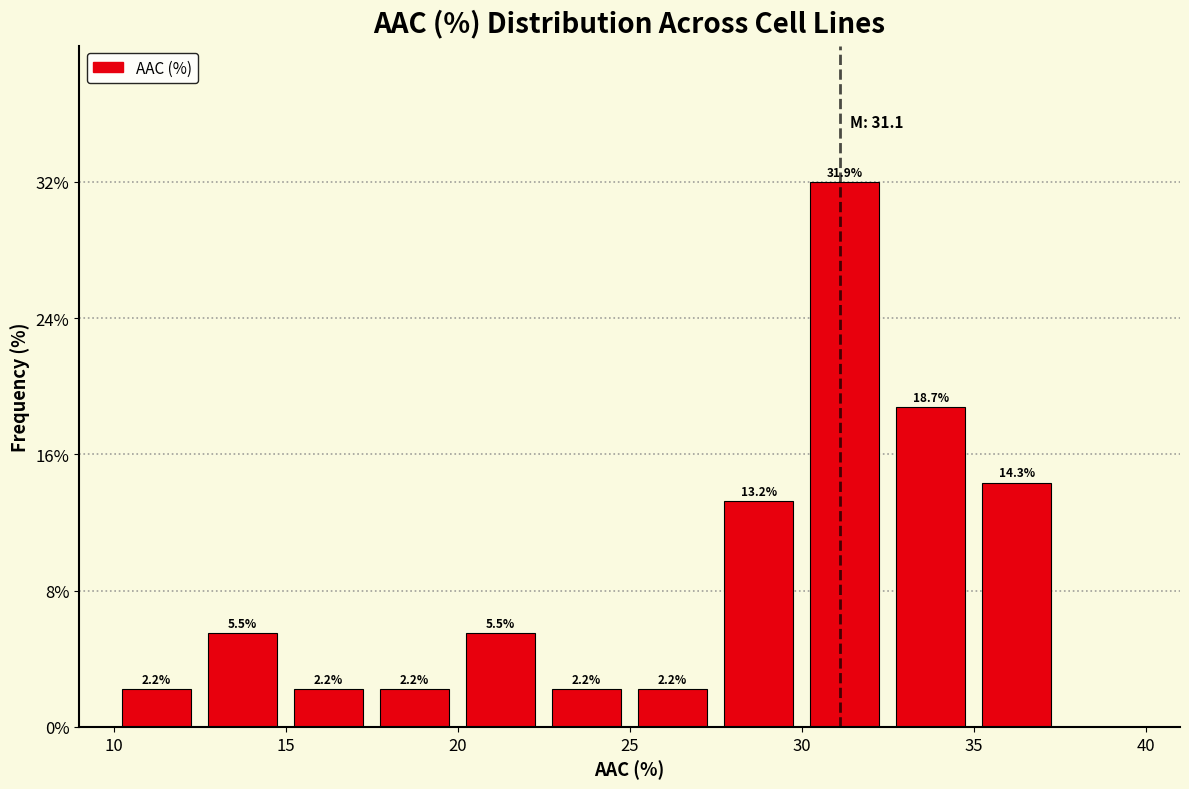

Which range on the x-axis has the tallest bar?

30.0 to 32.5